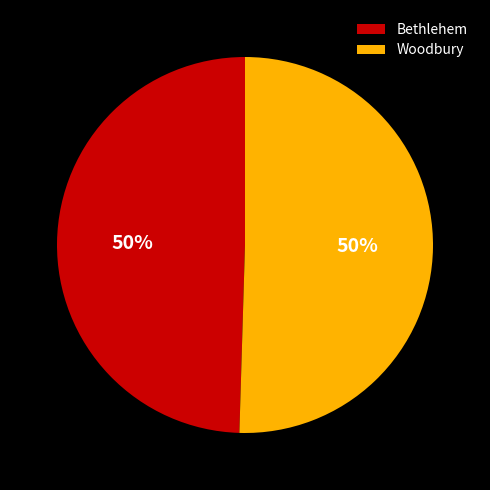

Is it true that Bethlehem is 57% of the pie?

False